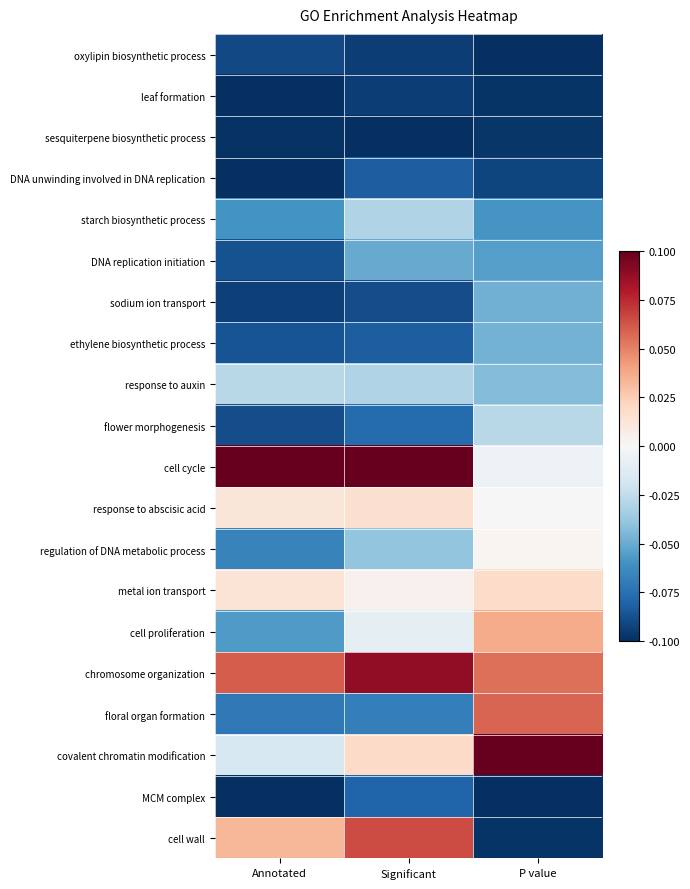

What is the spread (max minus min) of values at Significant?

0.2